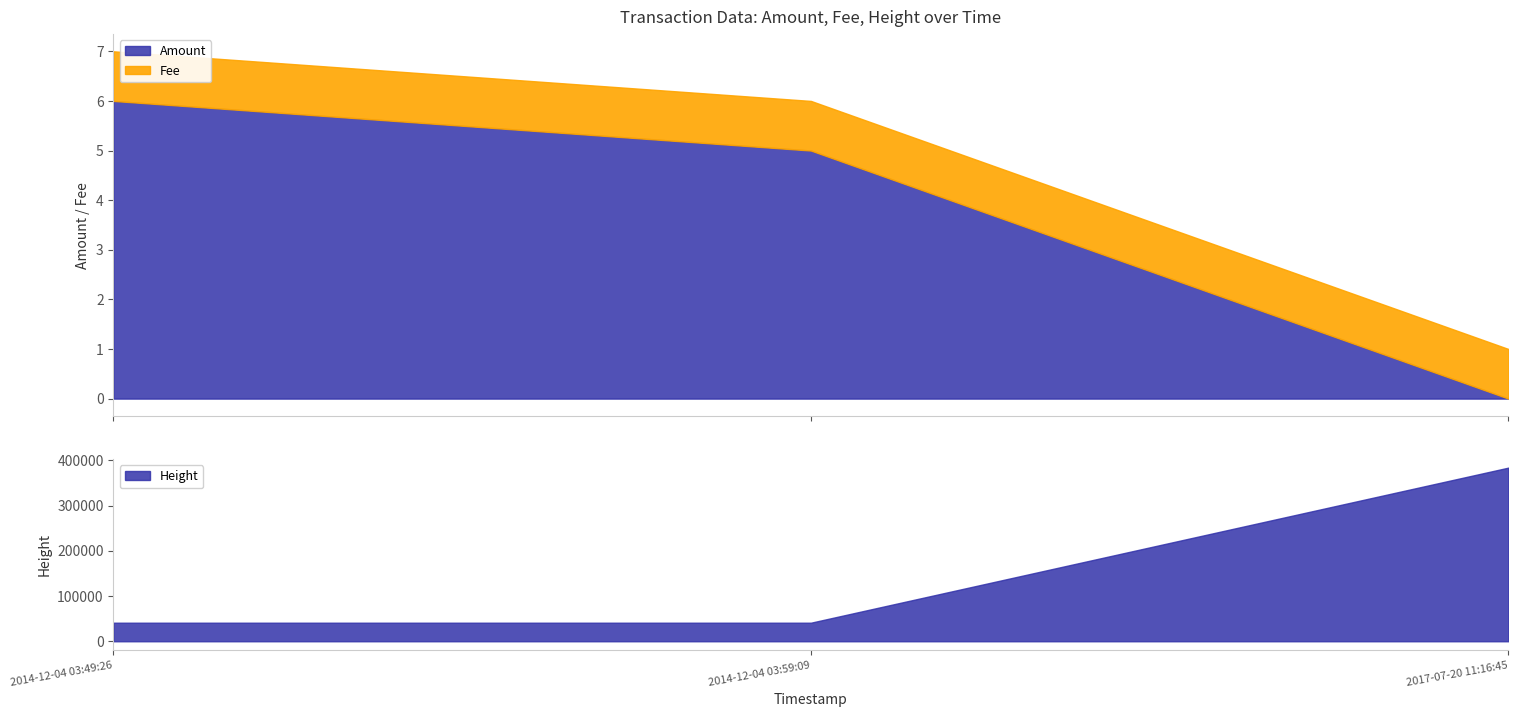

What is the label of the 2nd point from the right?

2014-12-04 03:59:09